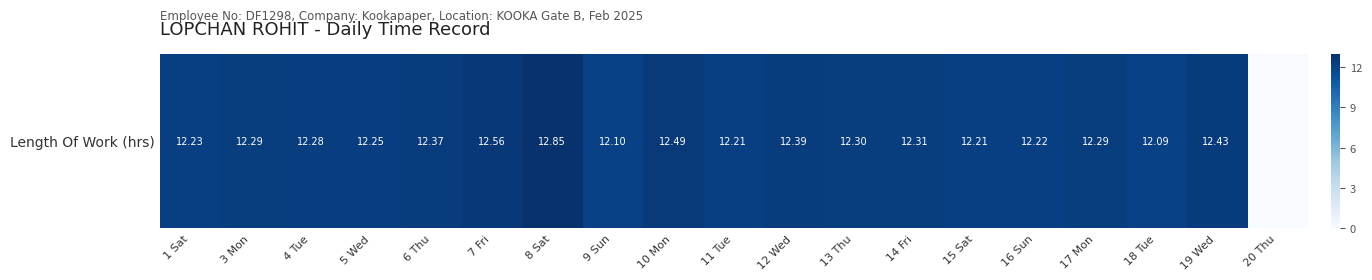

Approximately how many times larger is the value at 5 Wed compared to 17 Mon?

1.0